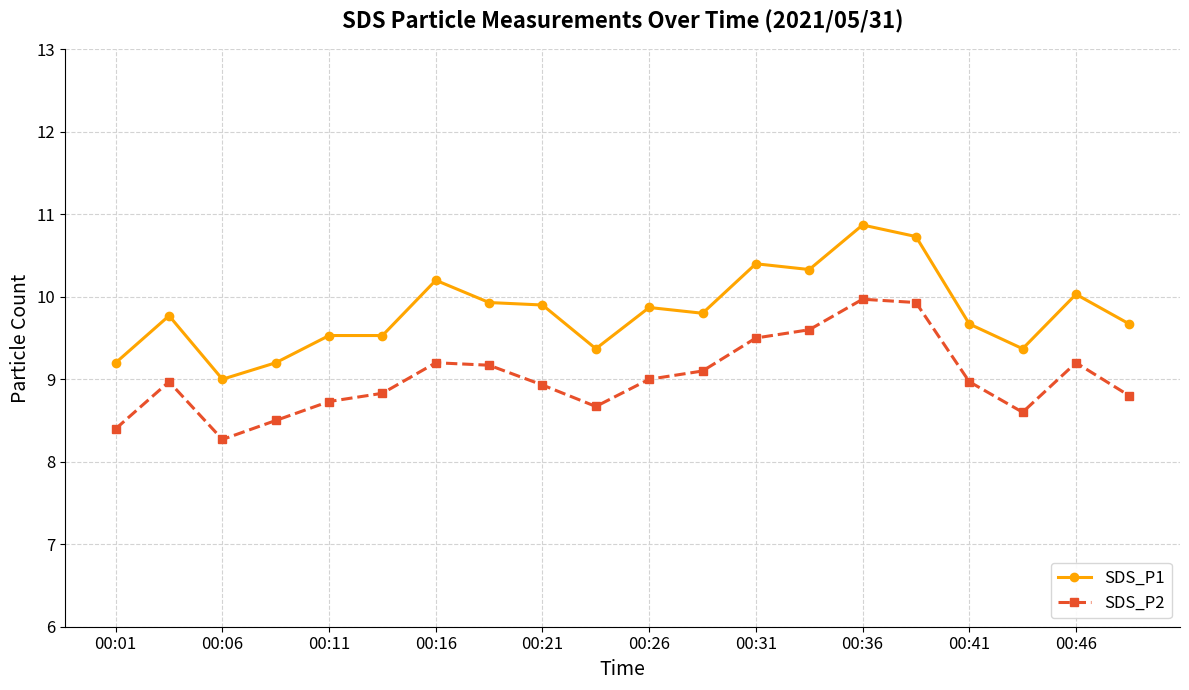

What is the value of the SDS_P2 point at the 10th from the left?

8.7